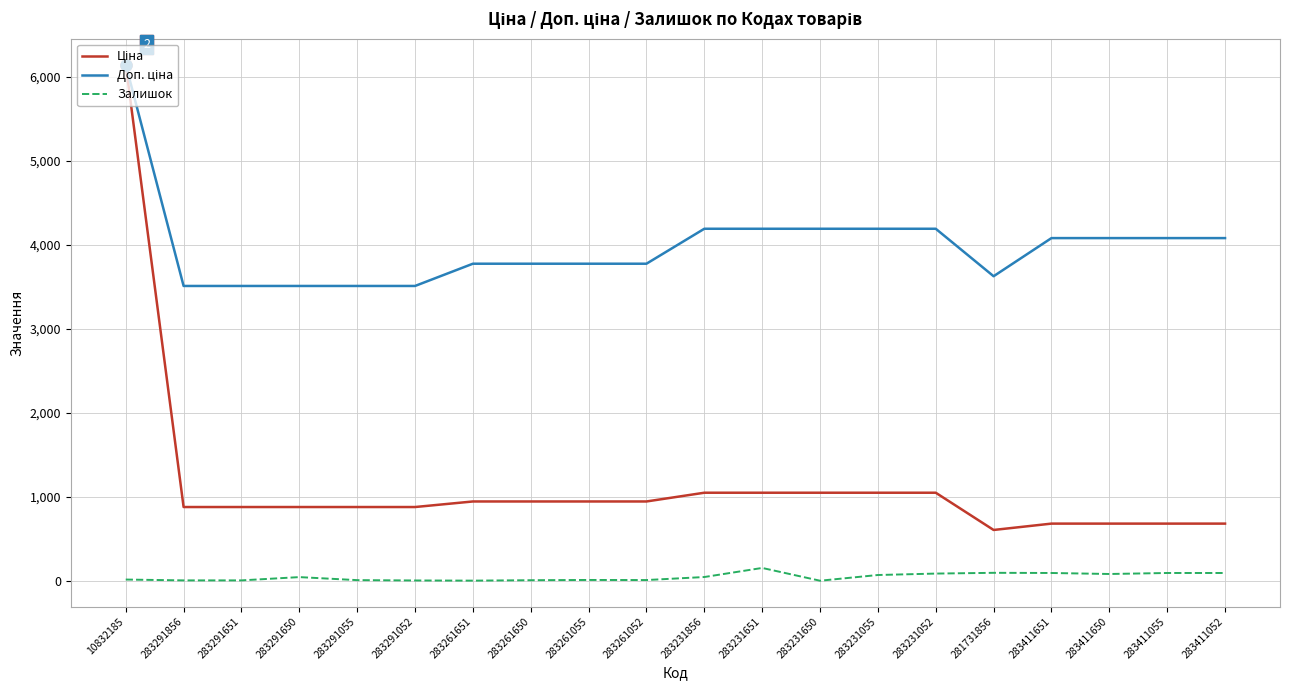

At which category is the sum across all series the highest?

10832185